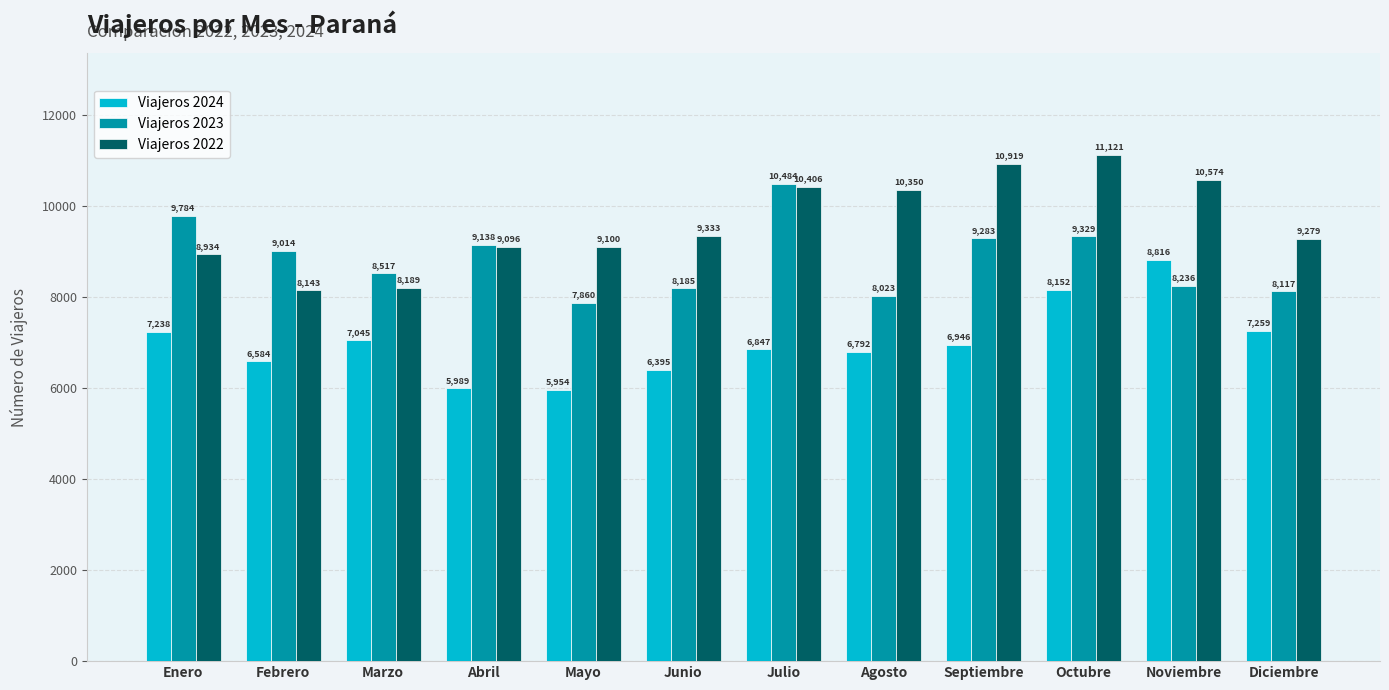

What is the minimum value shown in the chart?

5954